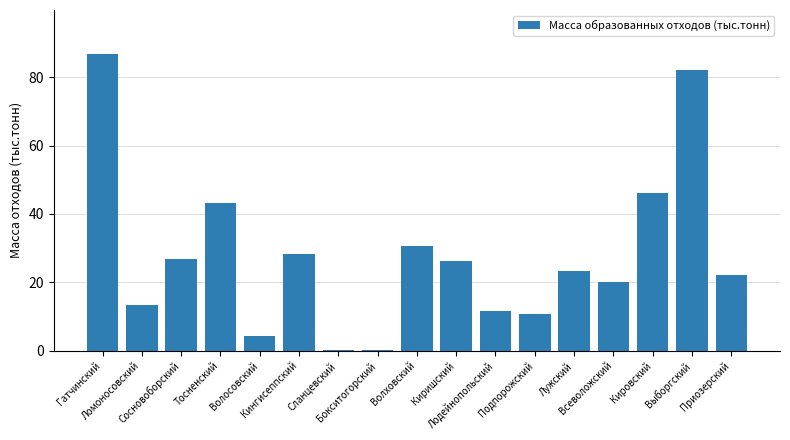

What is the sum of all values?

475.7